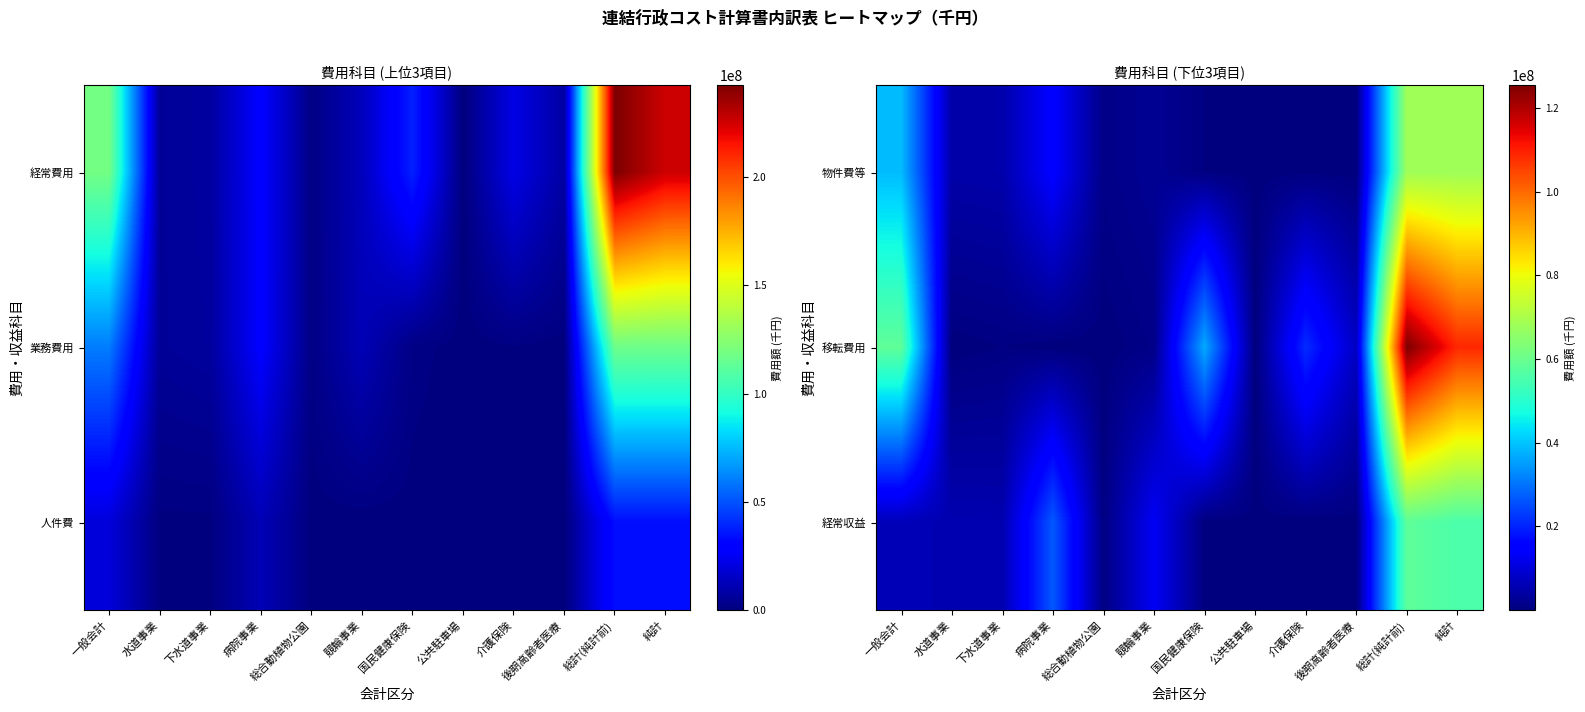

At which label is 経常収益 closest to 29156911?

病院事業